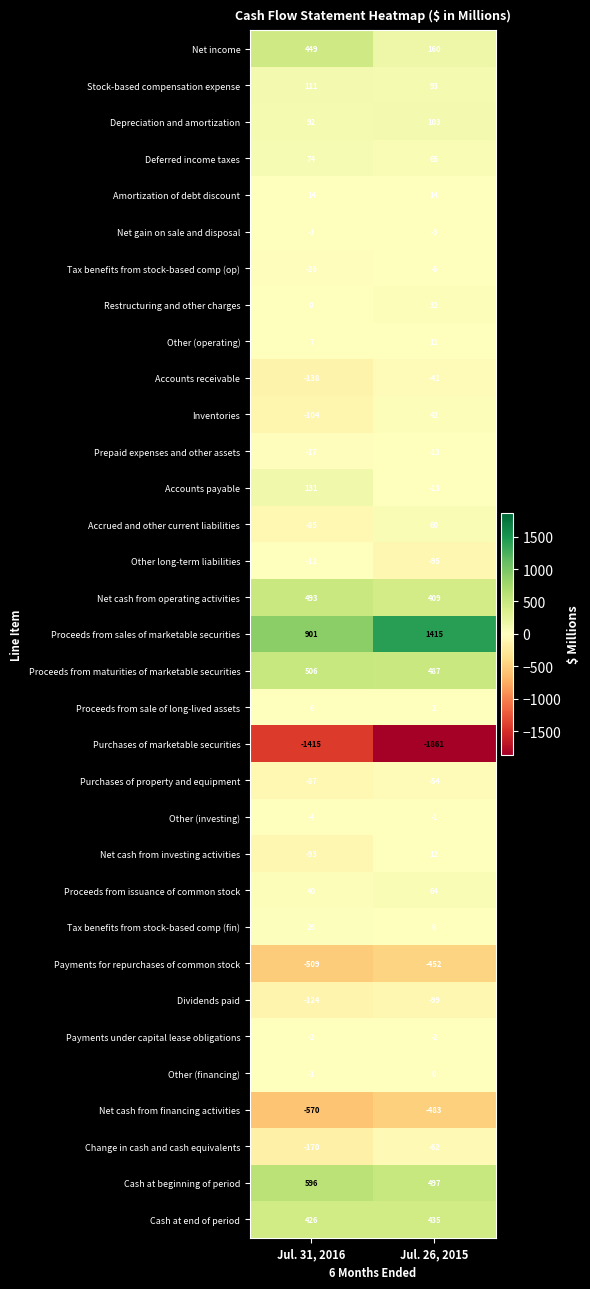

How many distinct data groups are displayed?

33